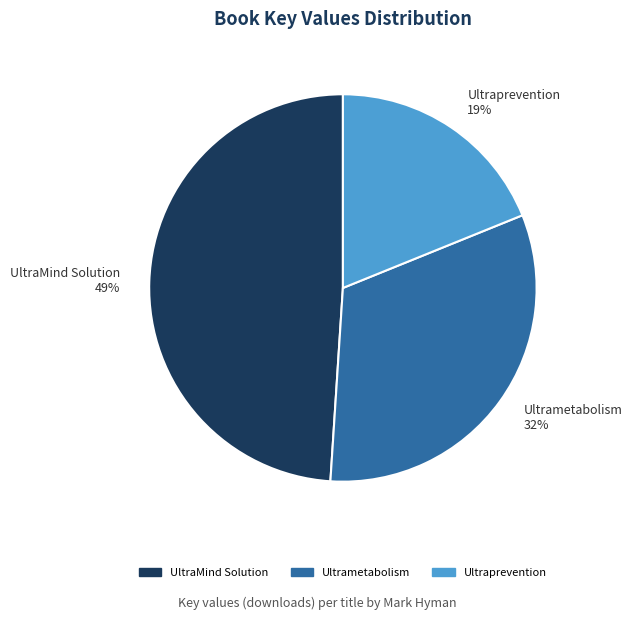

Between UltraMind Solution 49% and Ultraprevention 19%, which is larger?

UltraMind Solution 49%